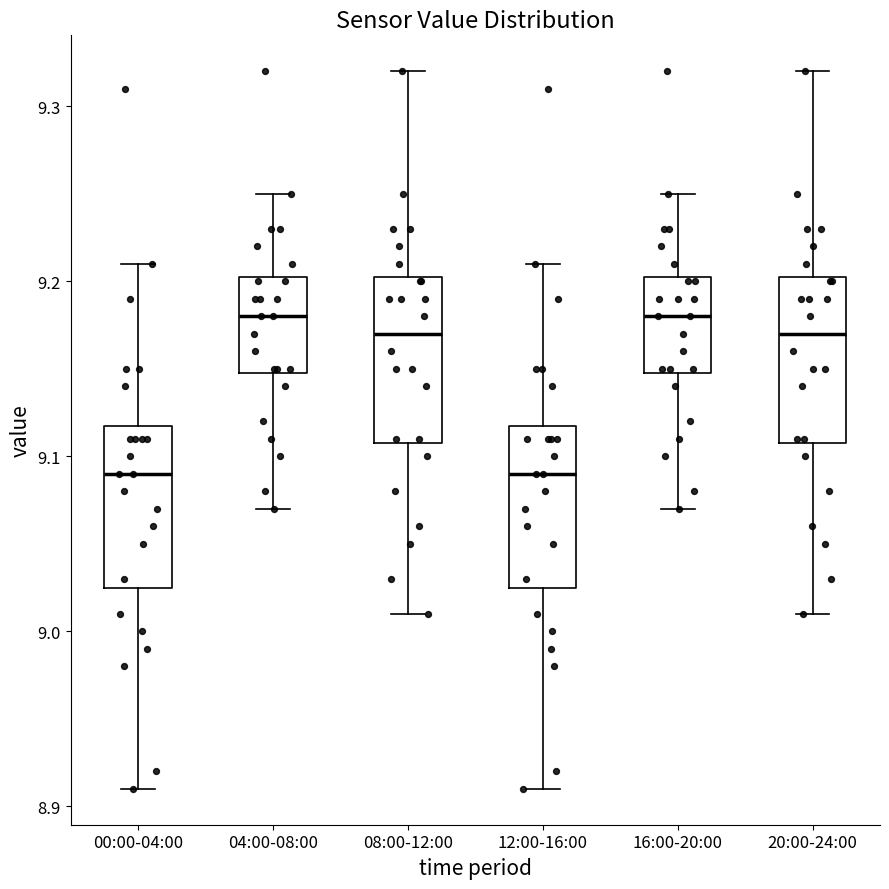

Where does the upper whisker of the box for 12:00-16:00 end on the y-axis? The values are not printed on the chart, so give them approximately, as read against the axis.

9.21